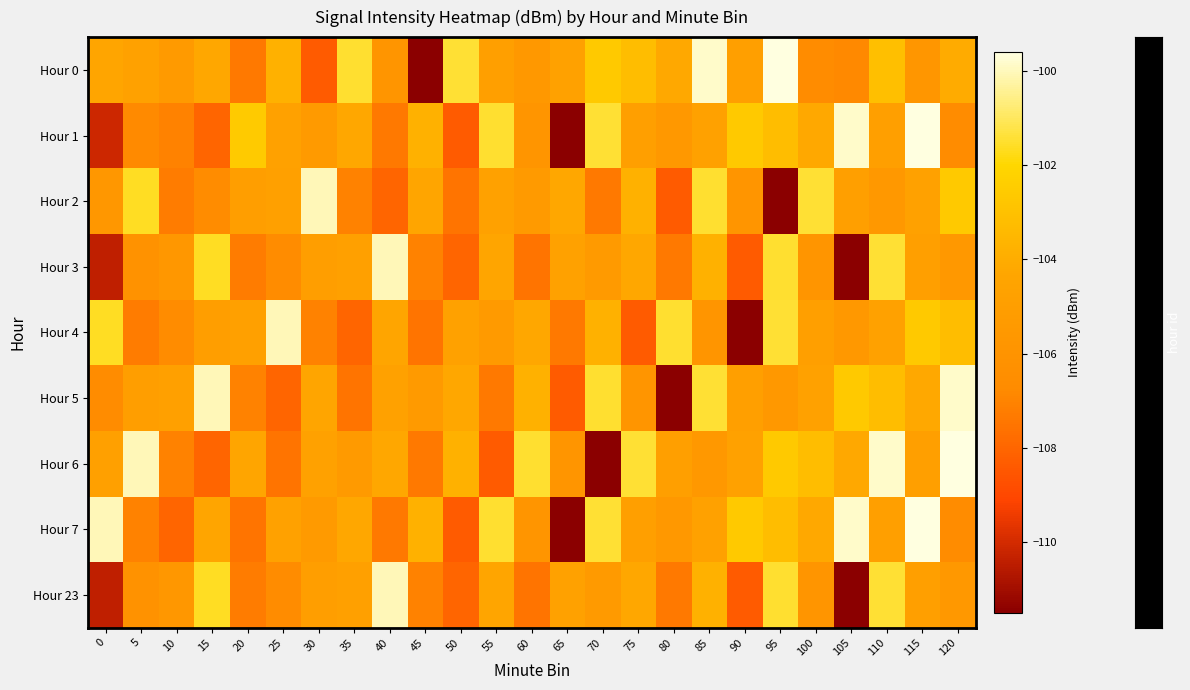

Which label corresponds to the smallest value in the chart?

45